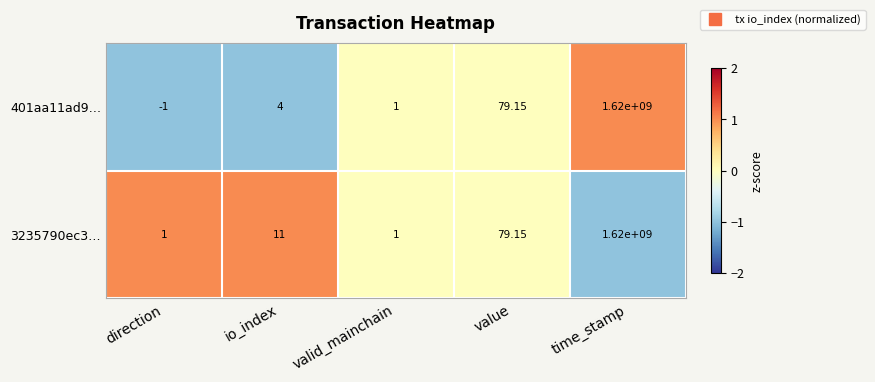

What is the maximum value shown in the chart?

1620000000.0